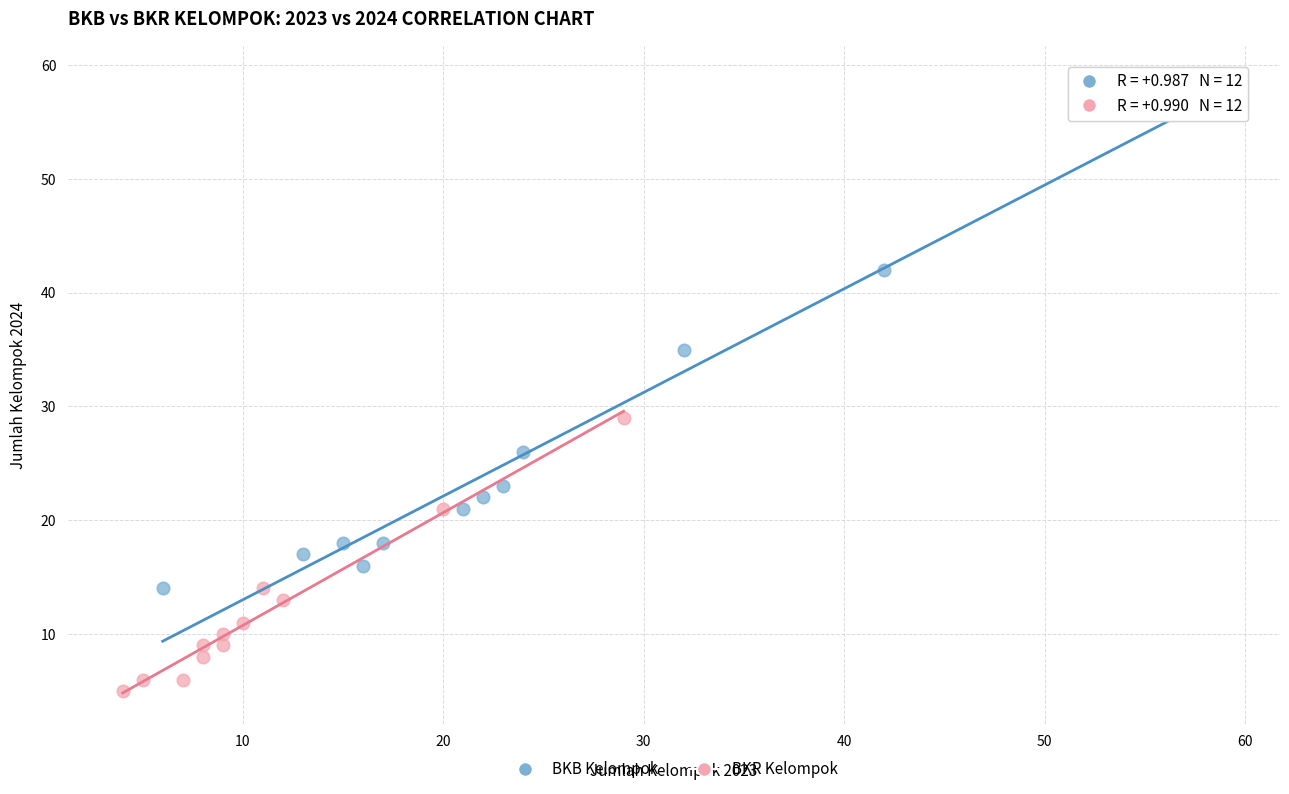

Which series contains the lowest Y value?

BKR Kelompok